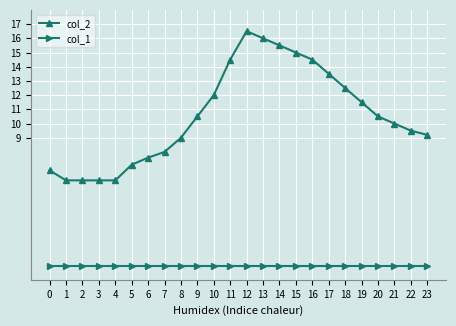

True or false: col_2 has more than 0 interior local peaks.

True